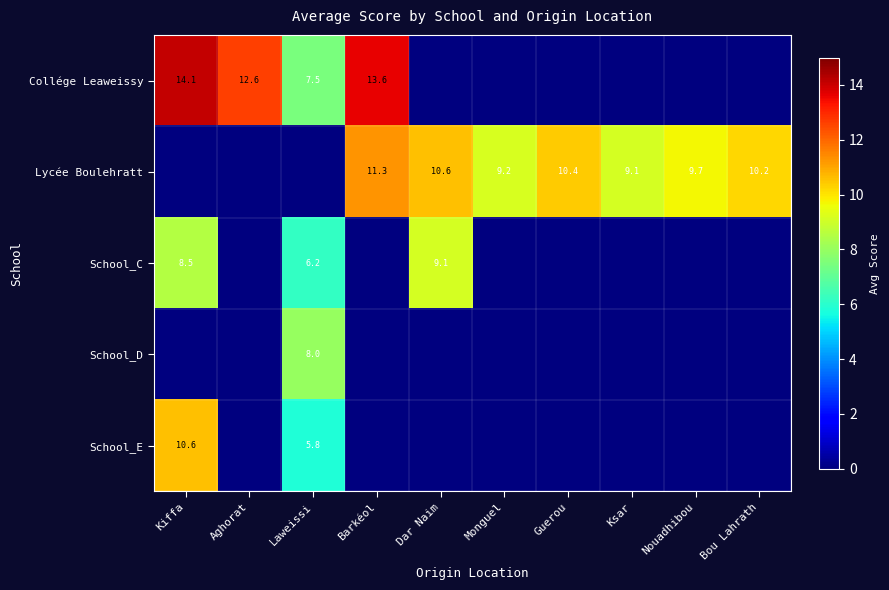

What is the difference between the Lycée Boulehratt values at Monguel and Barkéol?

2.1